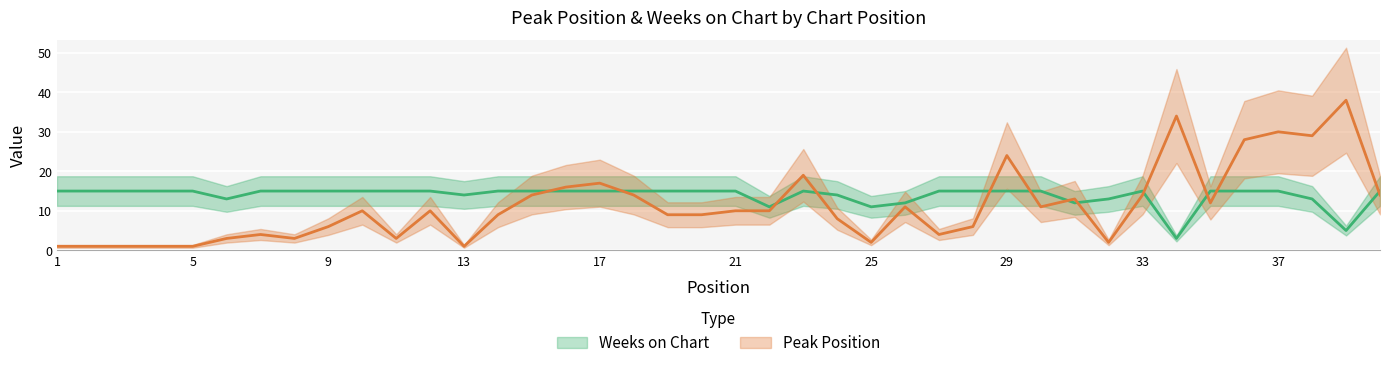

How many times do Weeks on Chart and Peak Position cross each other?

12